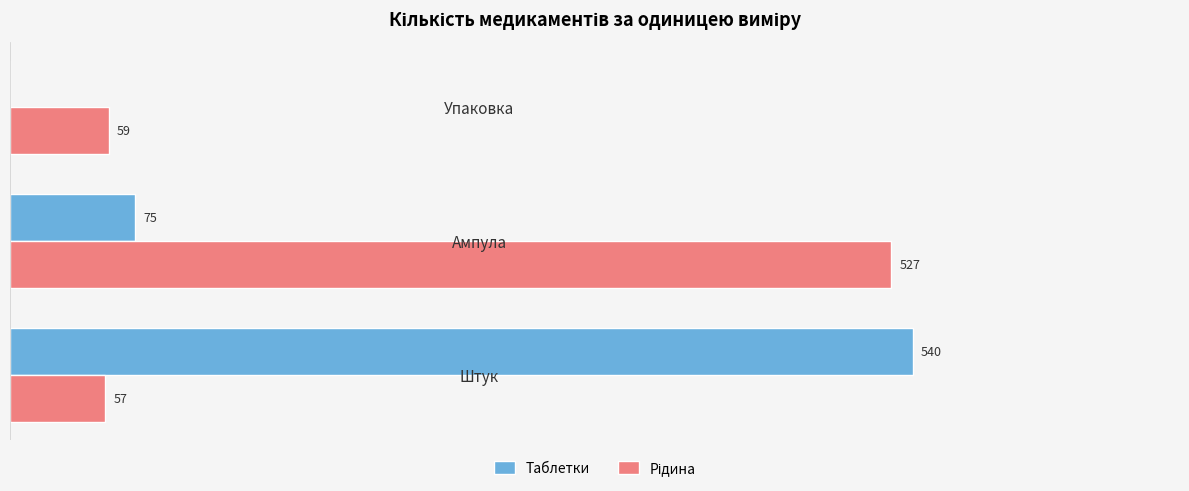

Which series has the widest spread of values?

Таблетки